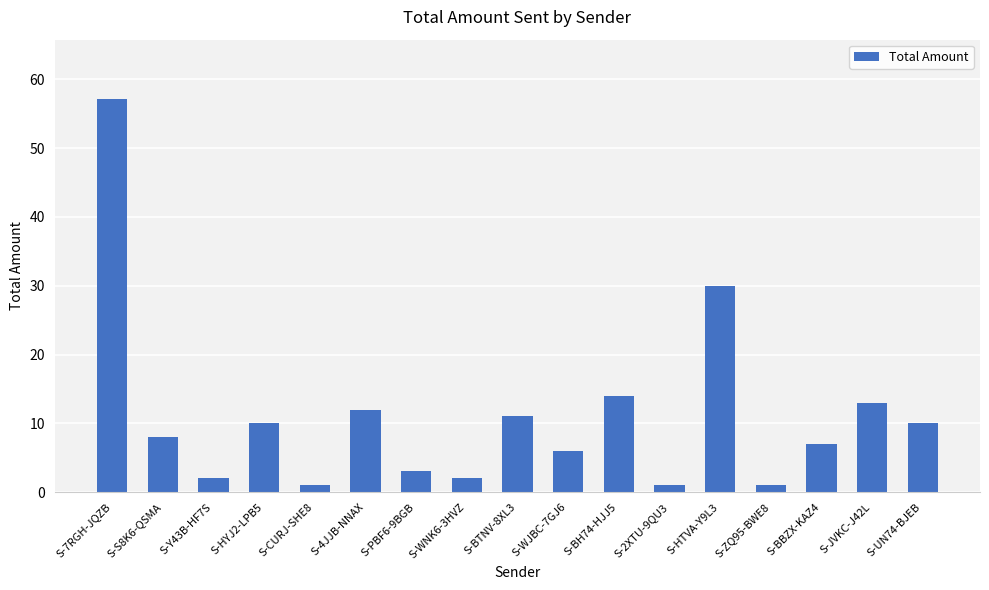

Reading left to right, what are all the values shown in this chart?

57.2	8.0	2.0	10.0	1.0	12.0	3.0	2.0	11.0	6.0	14.0	1.0	30.0	1.0	7.0	13.0	10.0